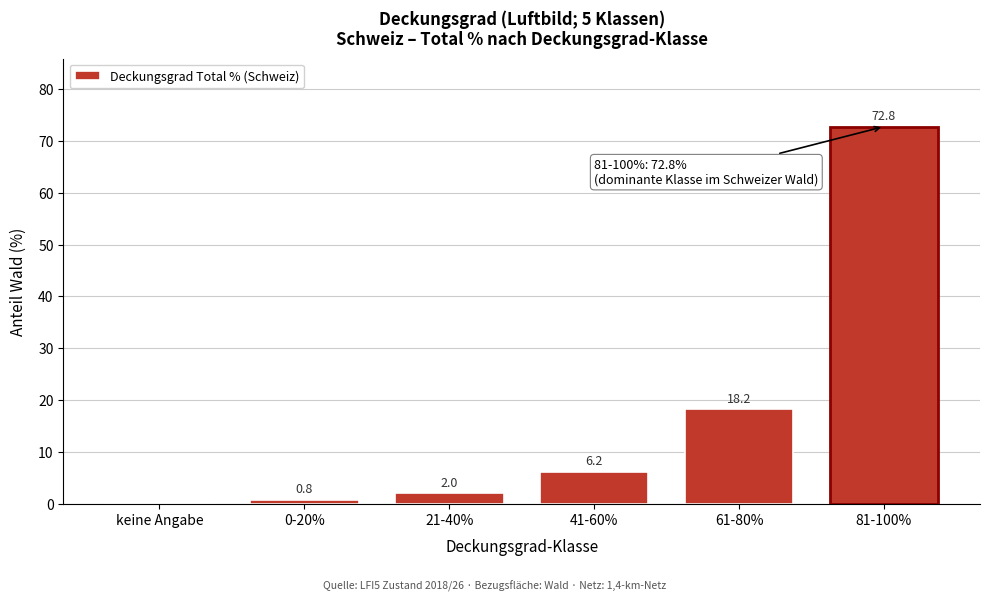

Reading right to left, list all the values displayed in this chart.

81-100%=72.8	61-80%=18.2	41-60%=6.2	21-40%=2.0	0-20%=0.8	keine Angabe=0.0